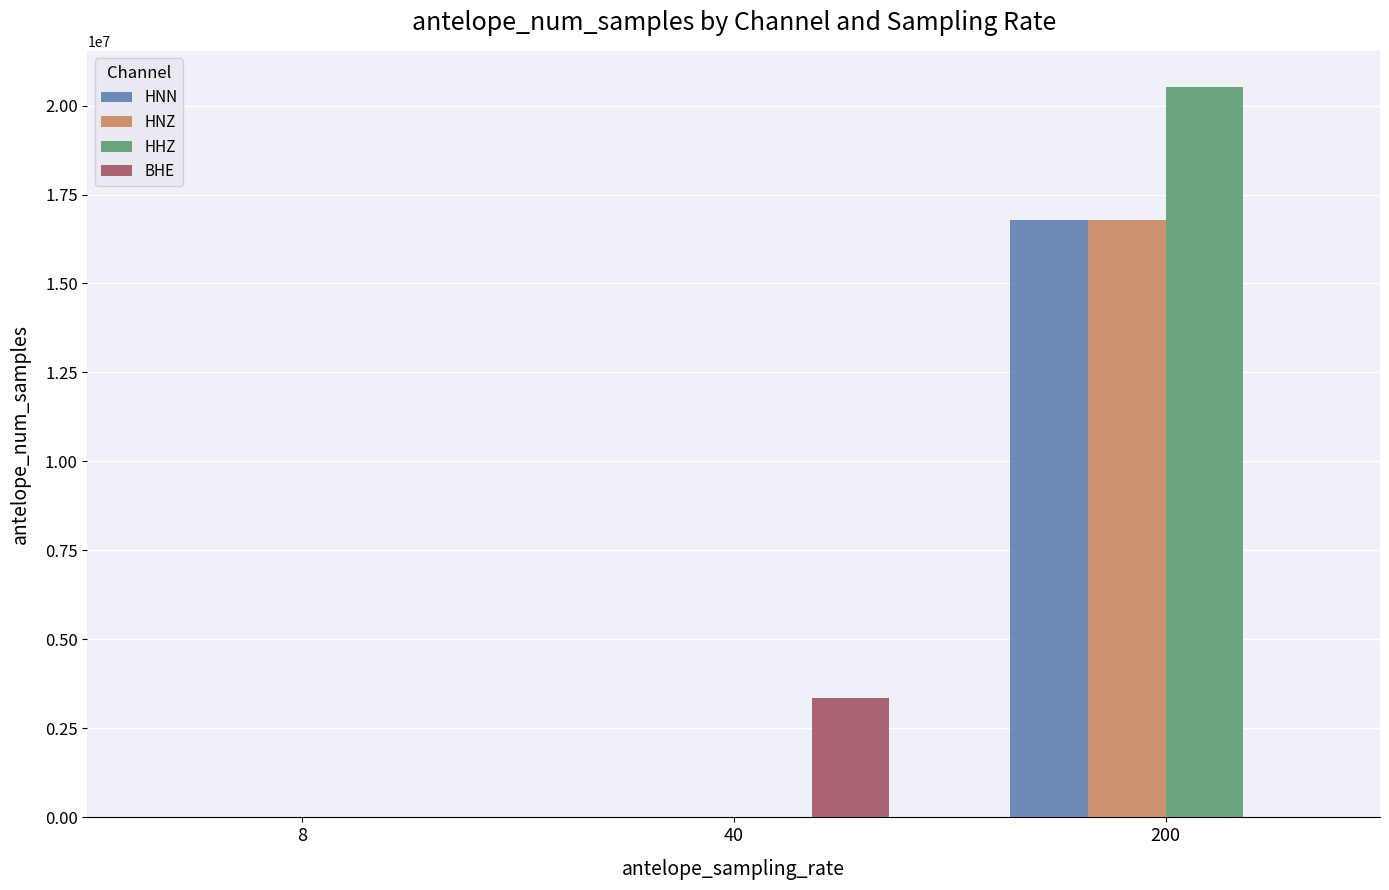

How many distinct data groups are displayed?

4